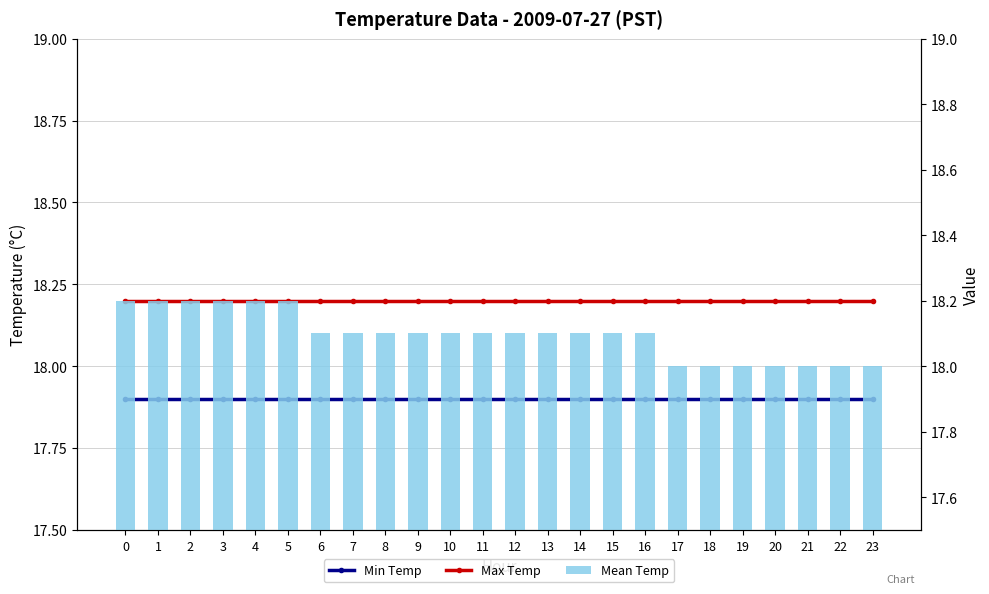

Is it true that Mean Temp equals 18.2 at 0?

True